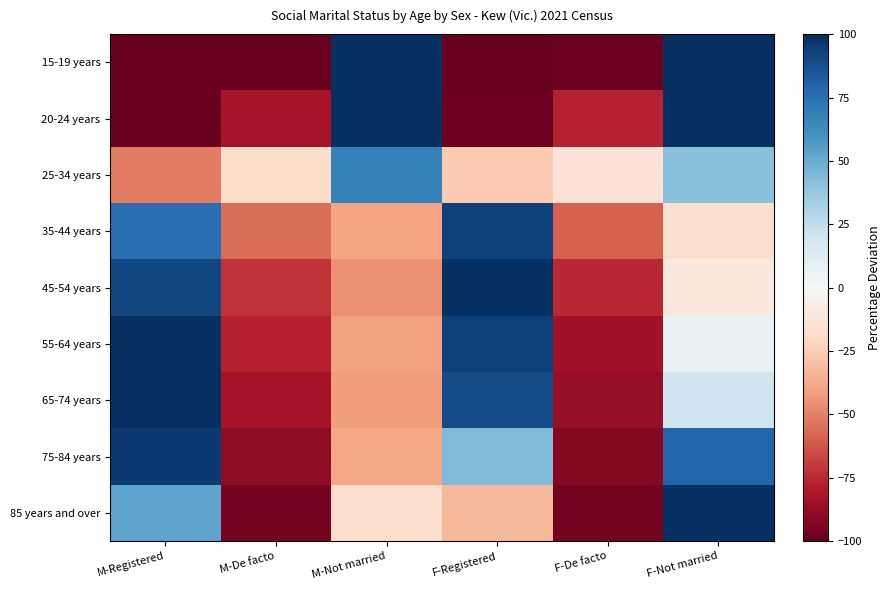

What is the smallest value displayed?

-100.0